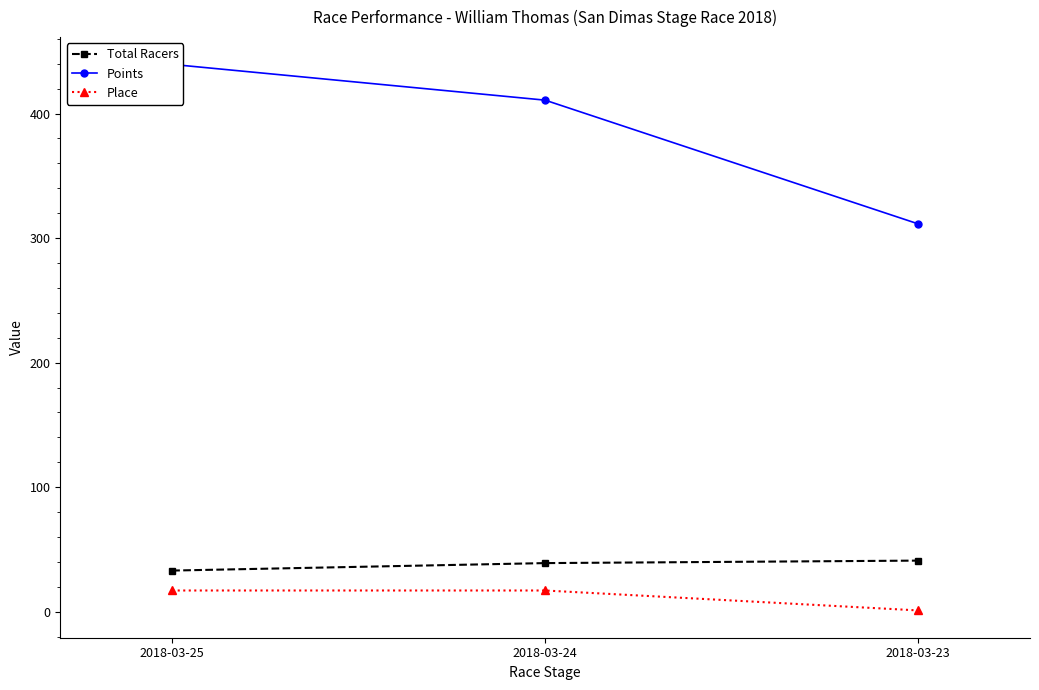

What is the value of the Points point at the 3rd from the left?

311.4